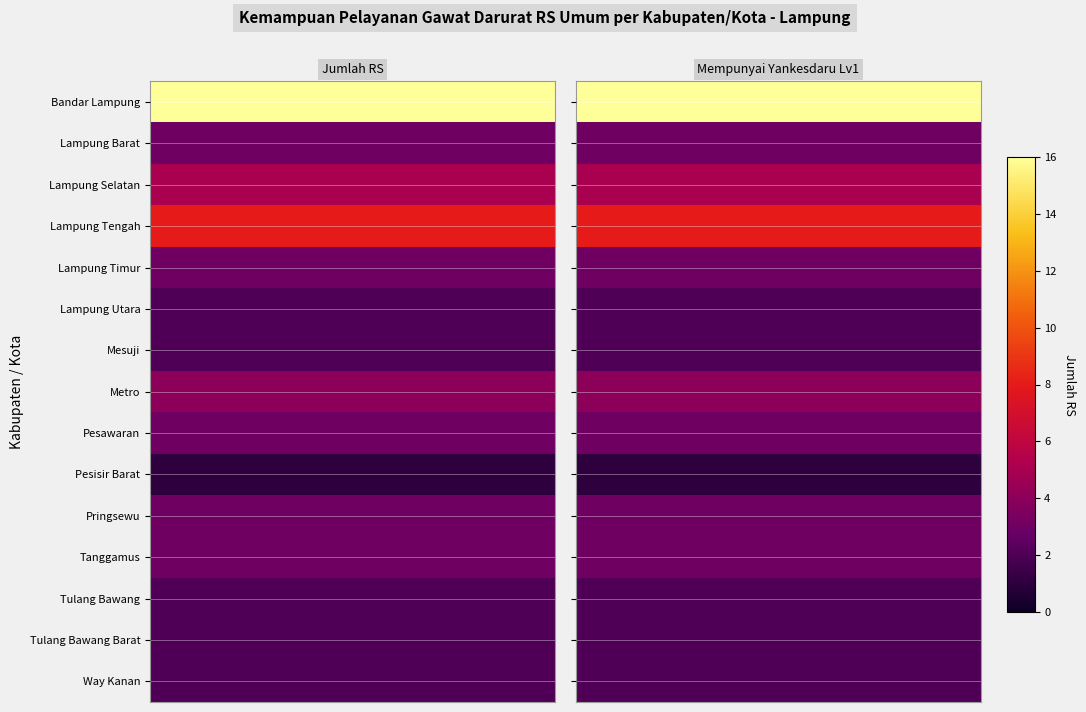

Which series has the widest spread of values?

Bandar Lampung